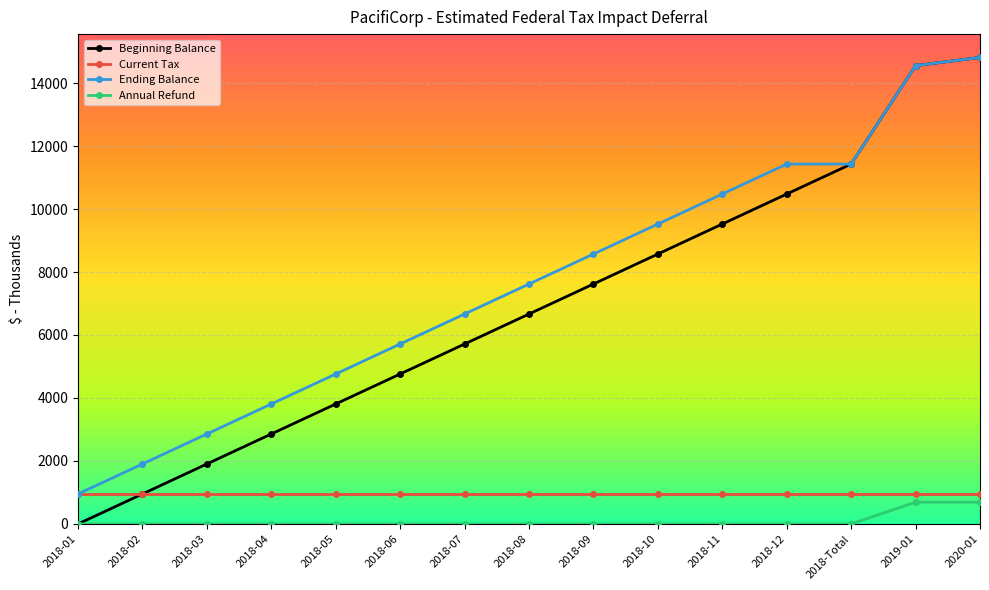

Is it true that Current Tax equals 952.3 at 2018-09?

True